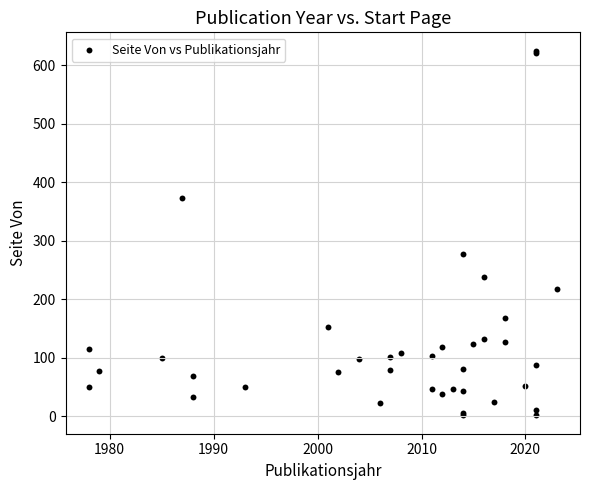

What Y value in the scatter plot is closest to 313?

277